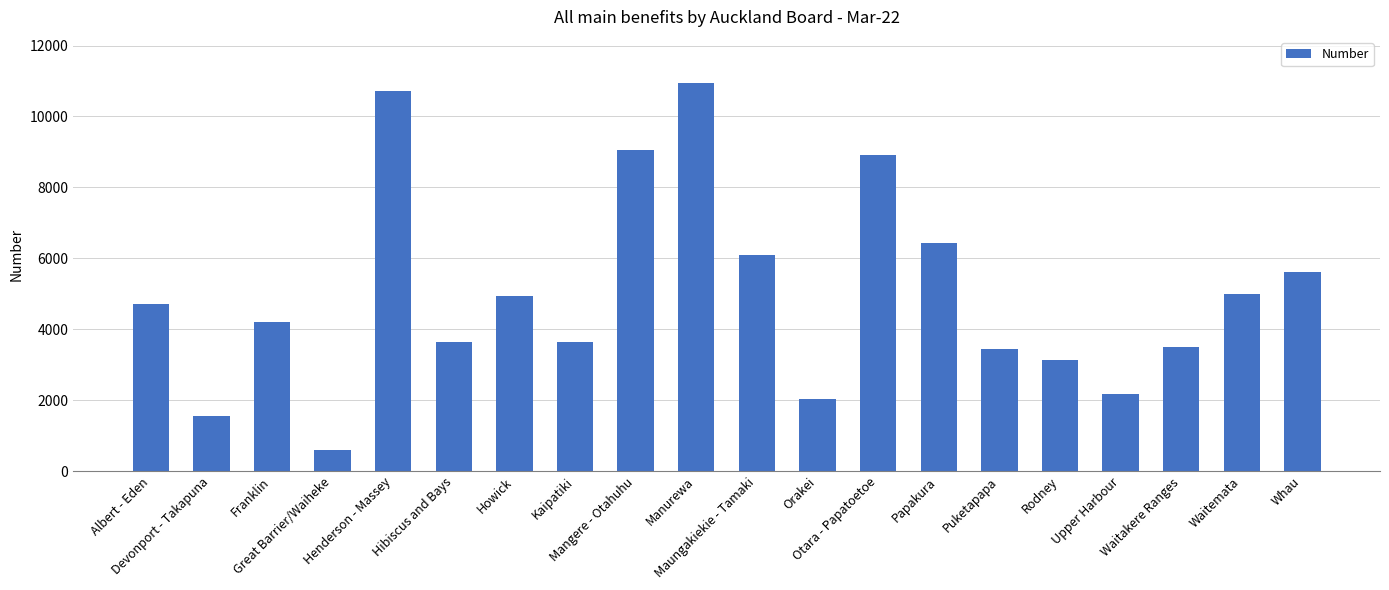

Which label corresponds to the smallest value in the chart?

Great Barrier/Waiheke